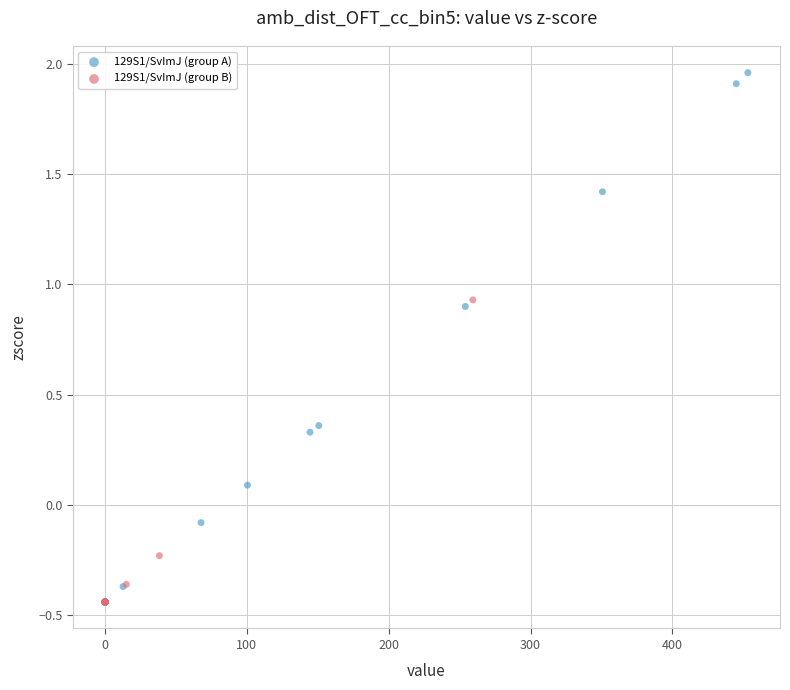

Which series reaches the maximum Y coordinate?

129S1/SvImJ (group A)